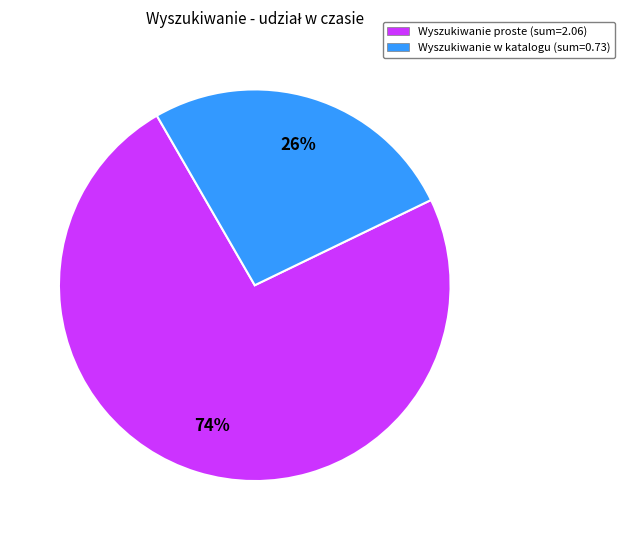

To the nearest percent, what is the combined percentage of Wyszukiwanie w katalogu (sum=0.73) and Wyszukiwanie proste (sum=2.06)?

100%